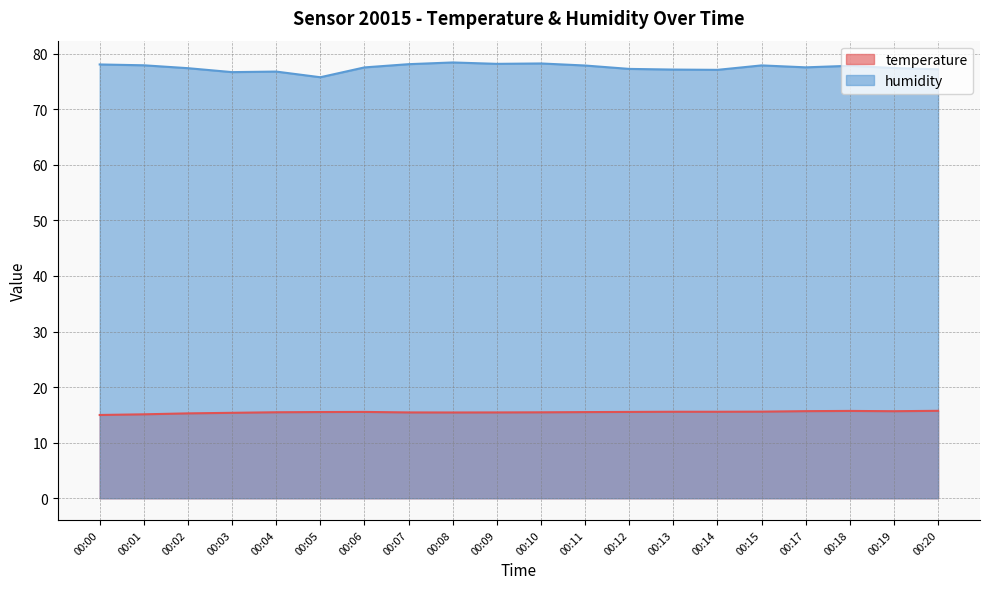

In humidity, how many points are higher than both neighbors (excluding endpoints)?

5